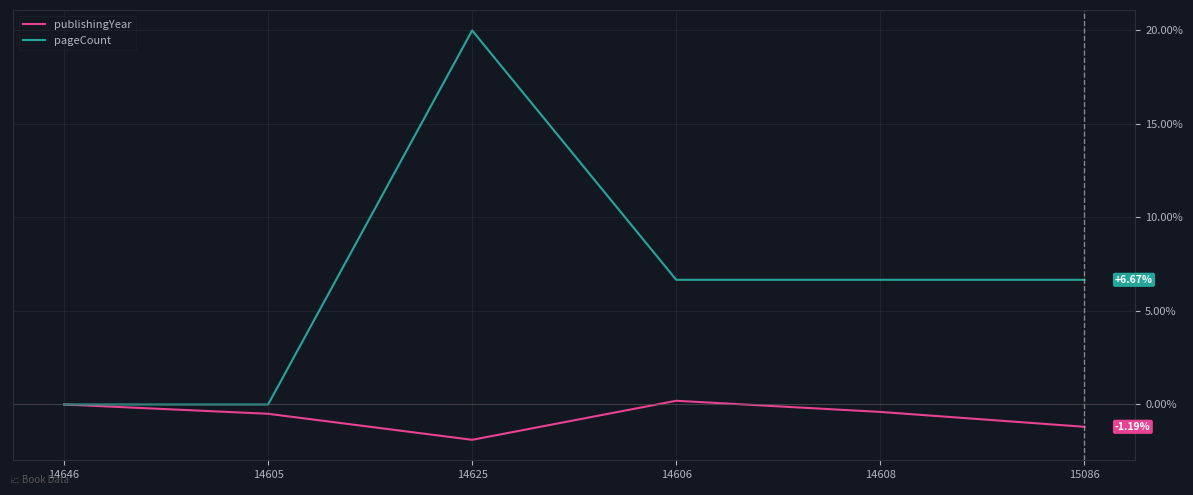

List the series in order of their overall mean, lowest first.

publishingYear, pageCount